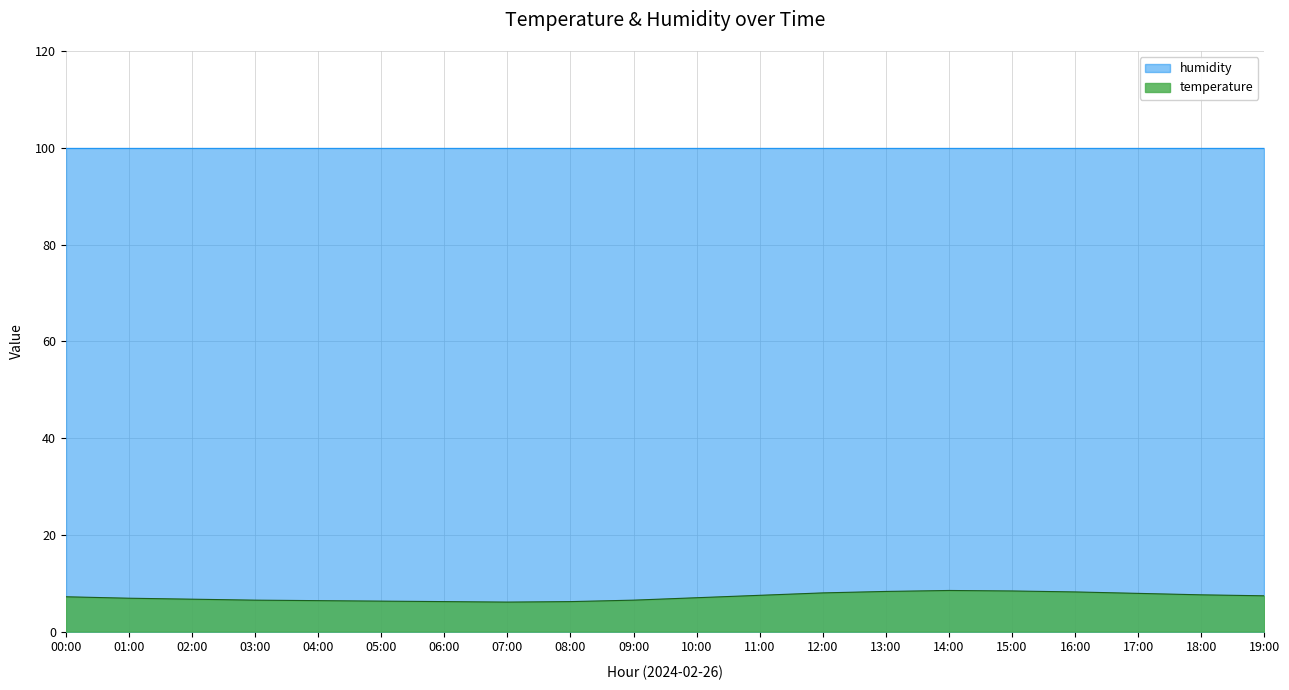

What is the maximum value shown in the chart?

99.9